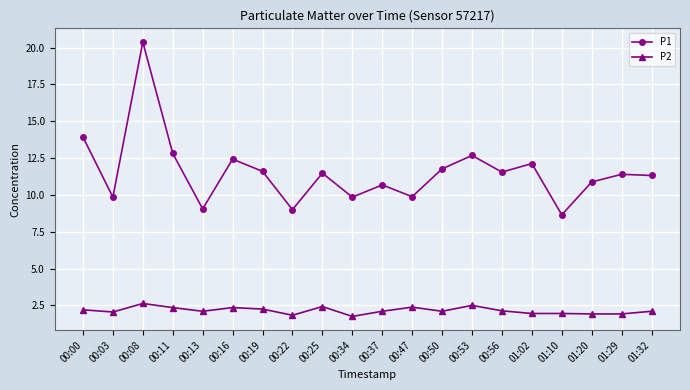

What is the greatest value displayed?

20.4